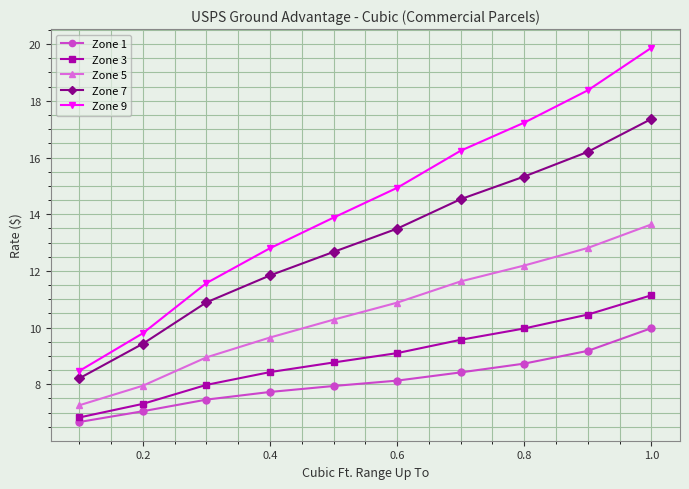

Which series has the widest spread of values?

Zone 9